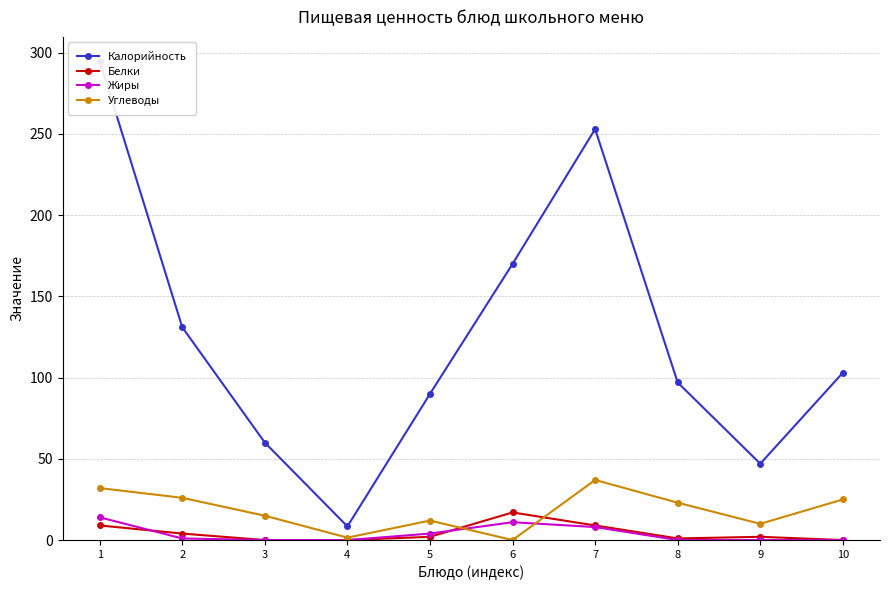

What is the difference between the maximum and minimum values in the Белки series?

17.0